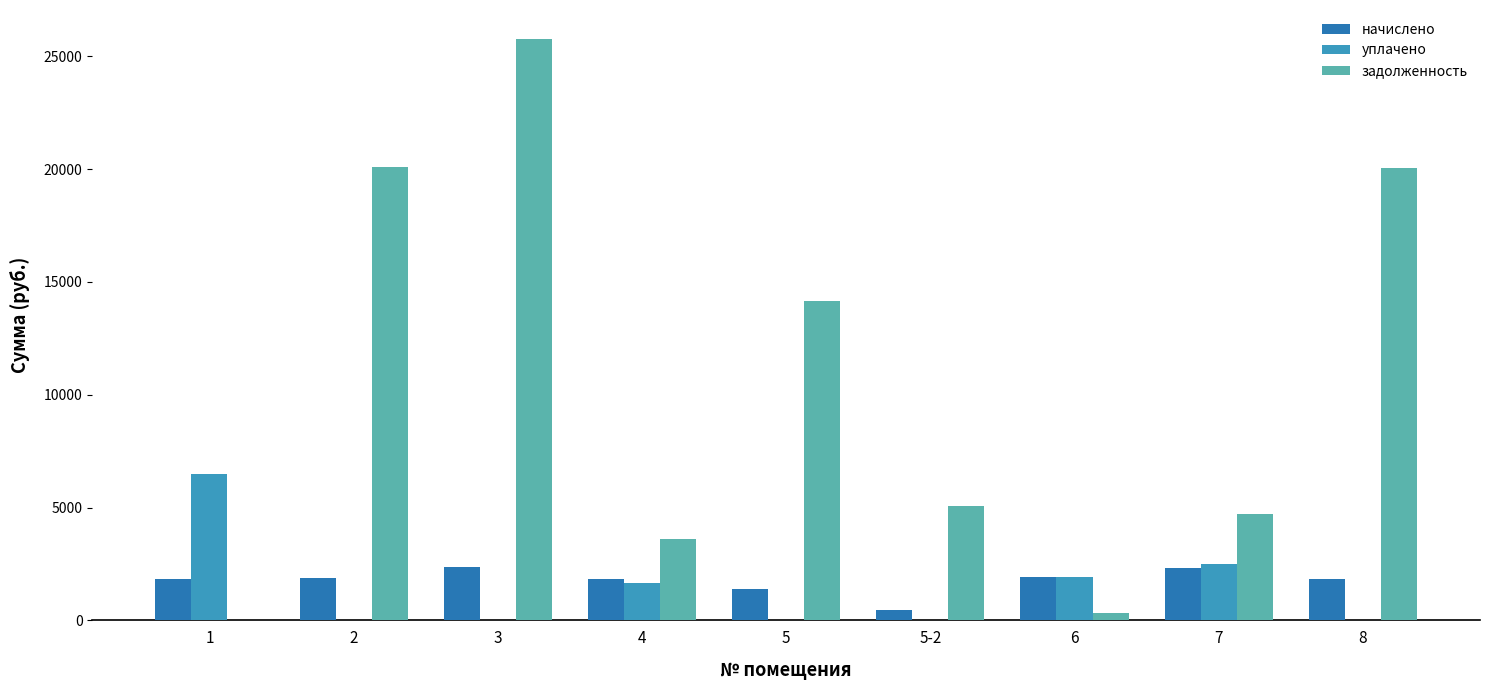

What is the average value of the начислено series?

1766.0